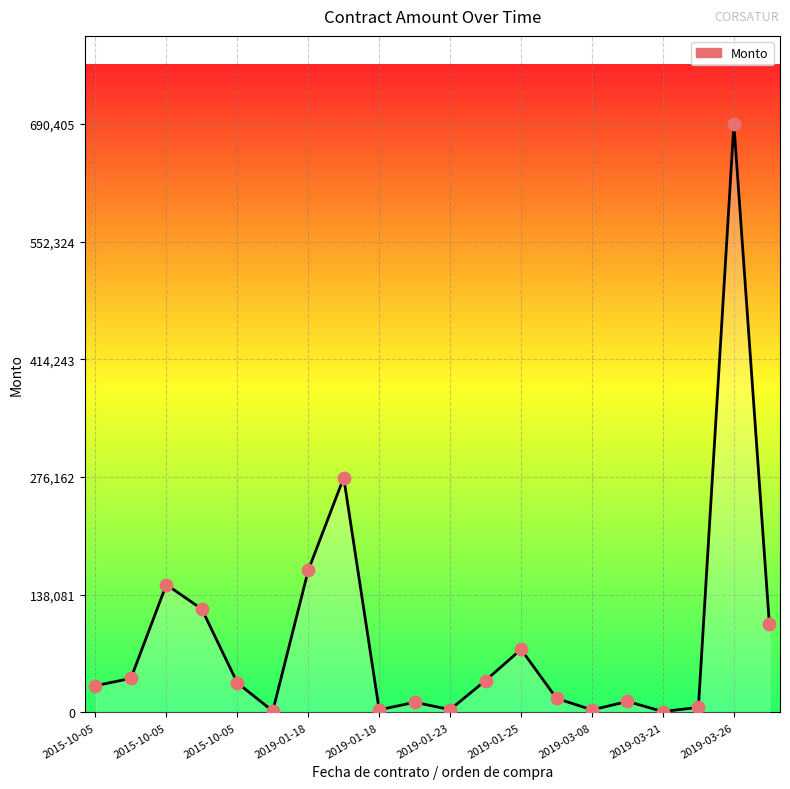

What is the difference between the maximum and minimum values?

689405.0